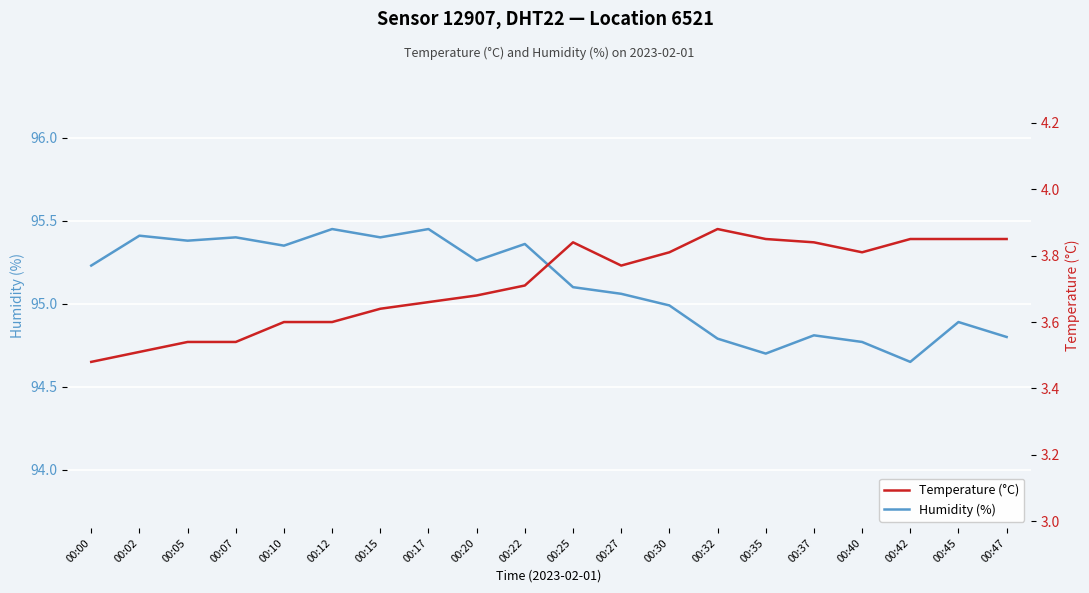

True or false: Temperature (°C) has more than 2 interior local peaks.

False